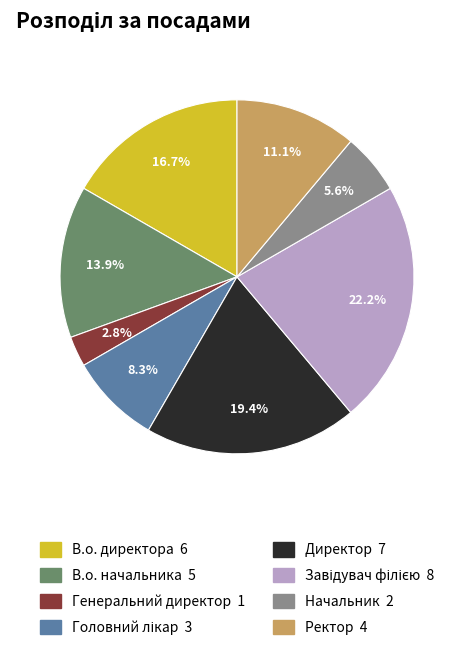

Which has a higher value, В.о. начальника or Генеральний директор?

В.о. начальника